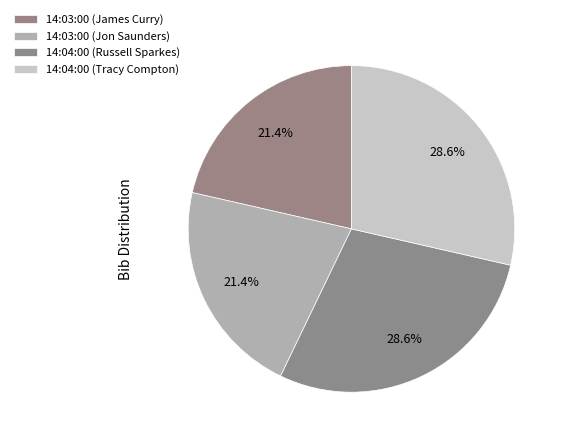

How many segments does this pie chart have?

4